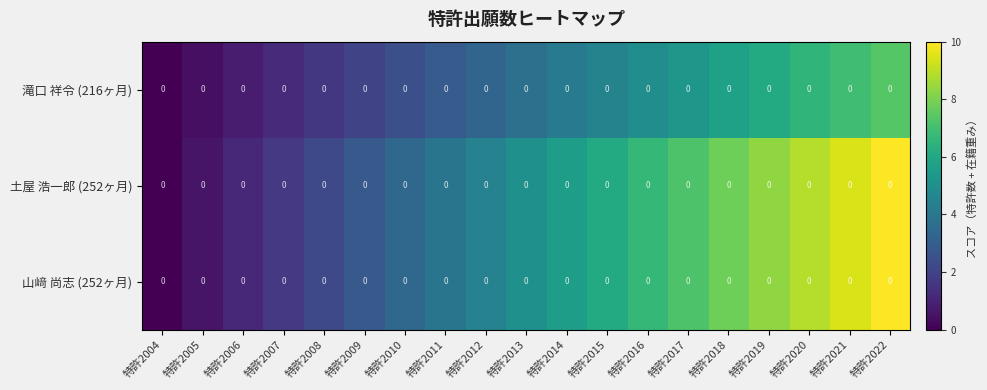

Read the 山﨑 尚志 (252ヶ月) value at 特許2016.

6.7